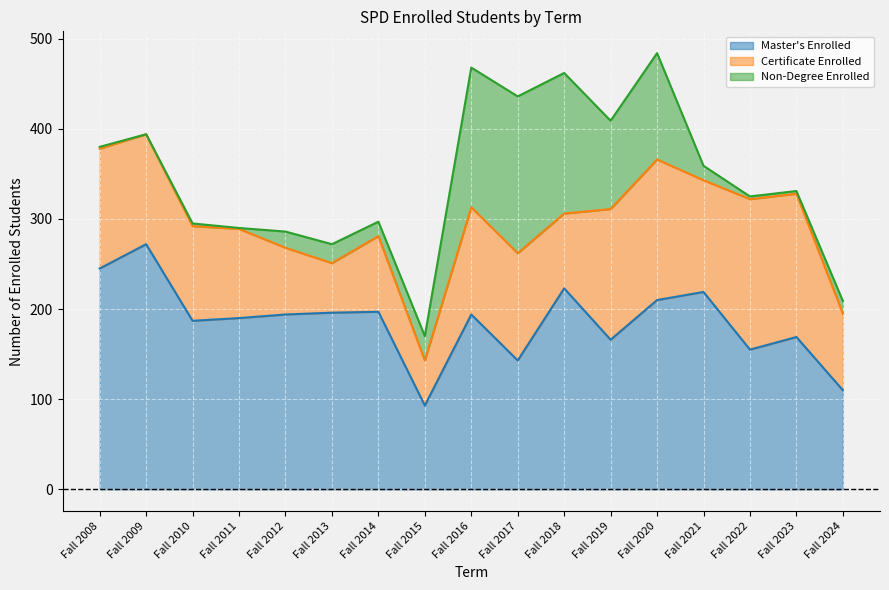

How many values in the Master's Enrolled series are below 194?

8